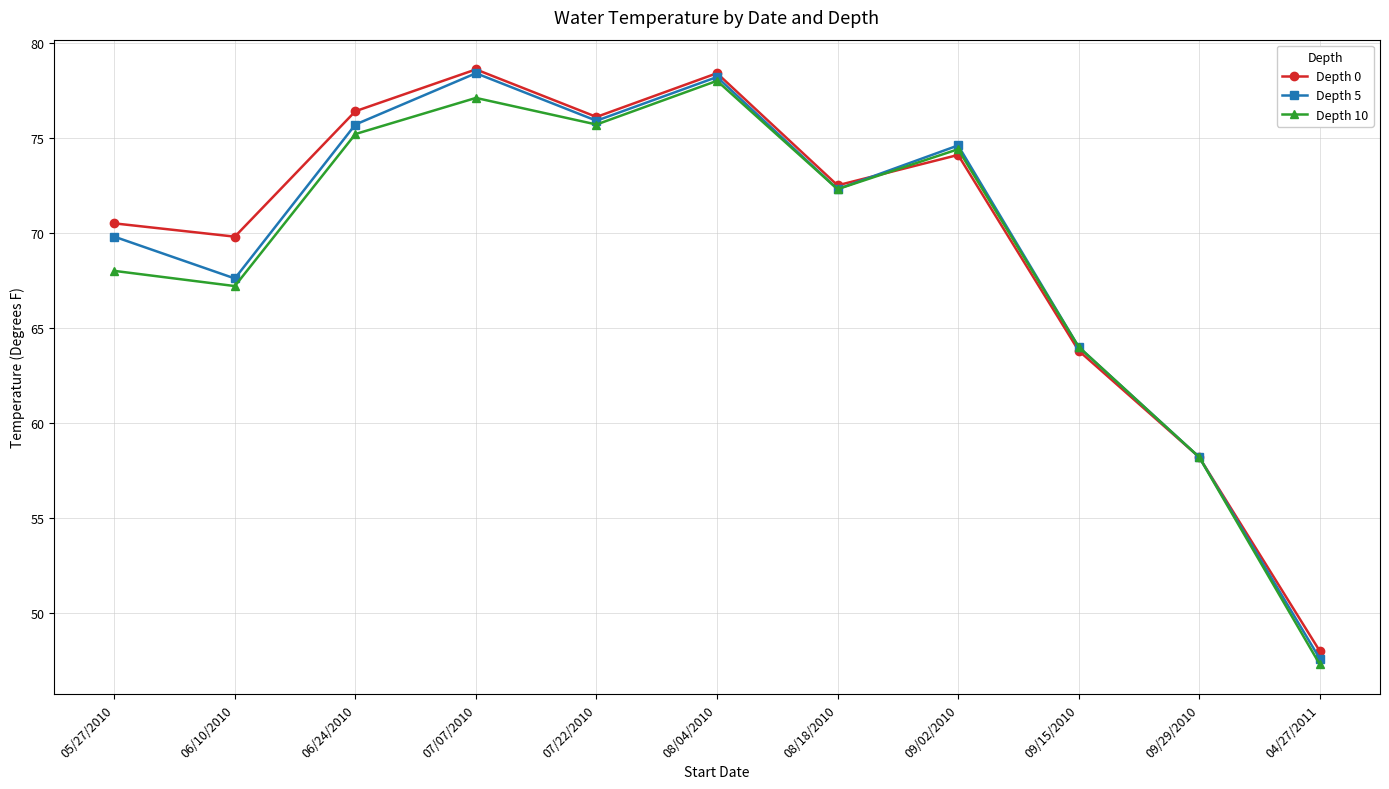

What is the sum of all Depth 0 values?

766.4